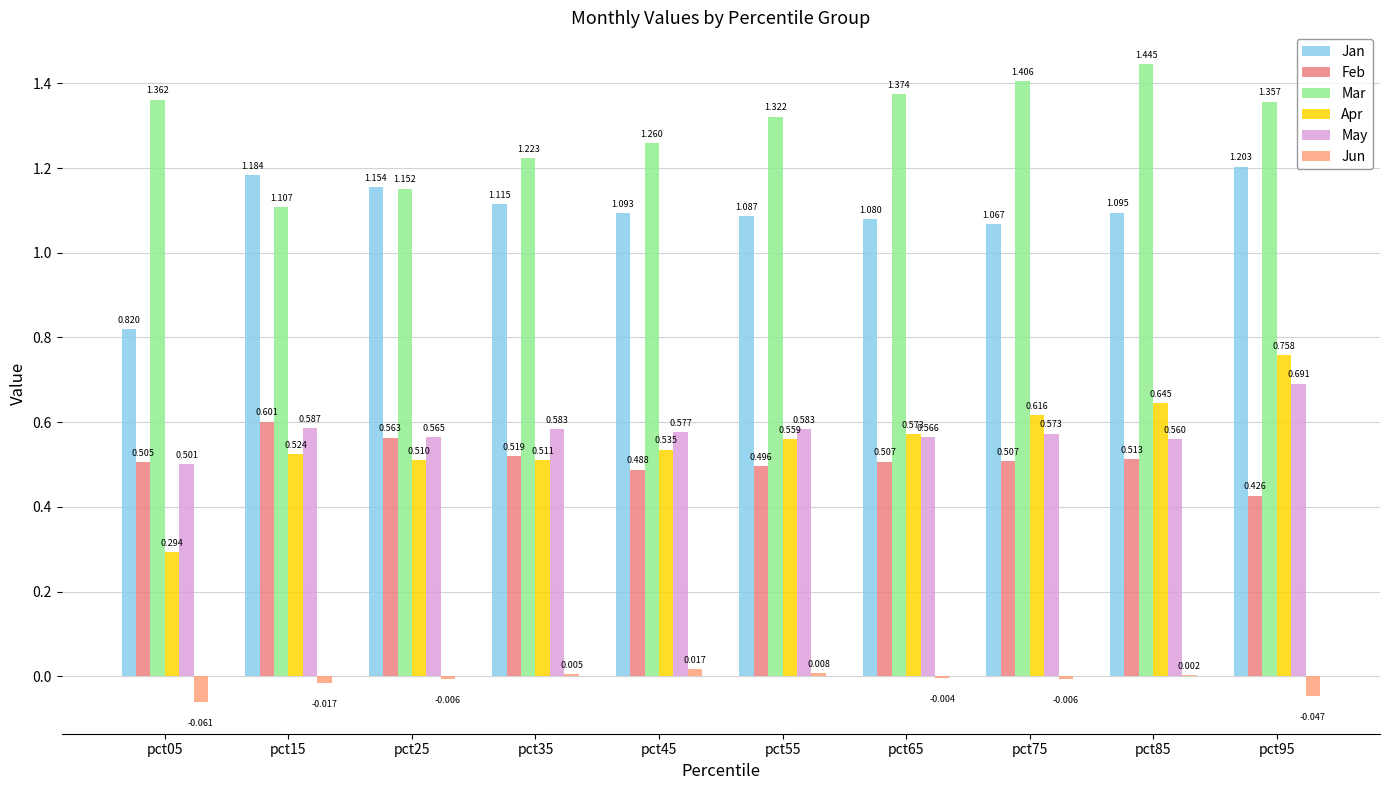

Is the value of May at pct45 greater than the value of Jan at pct25?

No